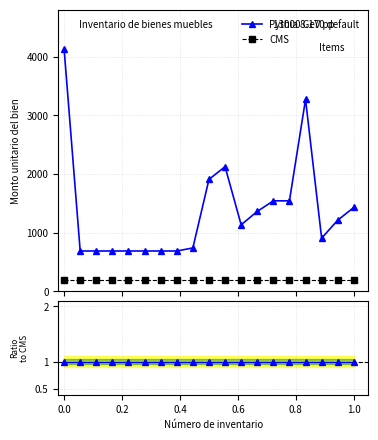

What is the minimum value for CMS?

200.0